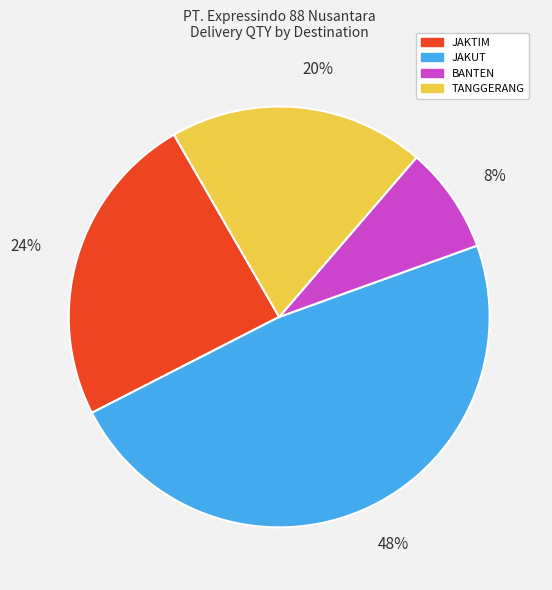

What is the smallest slice in the pie chart?

BANTEN